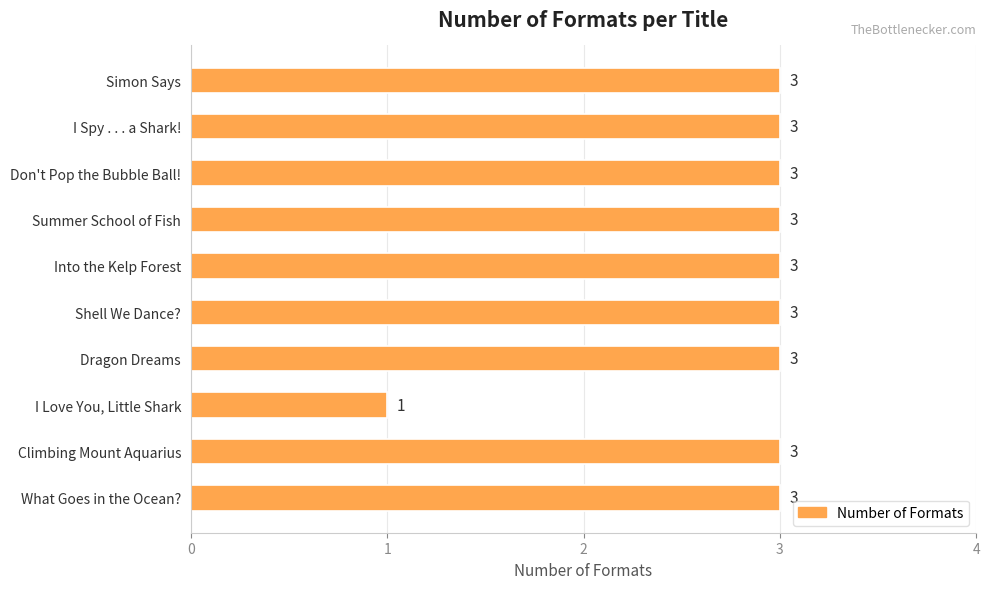

What is the sum of the values at I Love You, Little Shark and Don't Pop the Bubble Ball!?

4